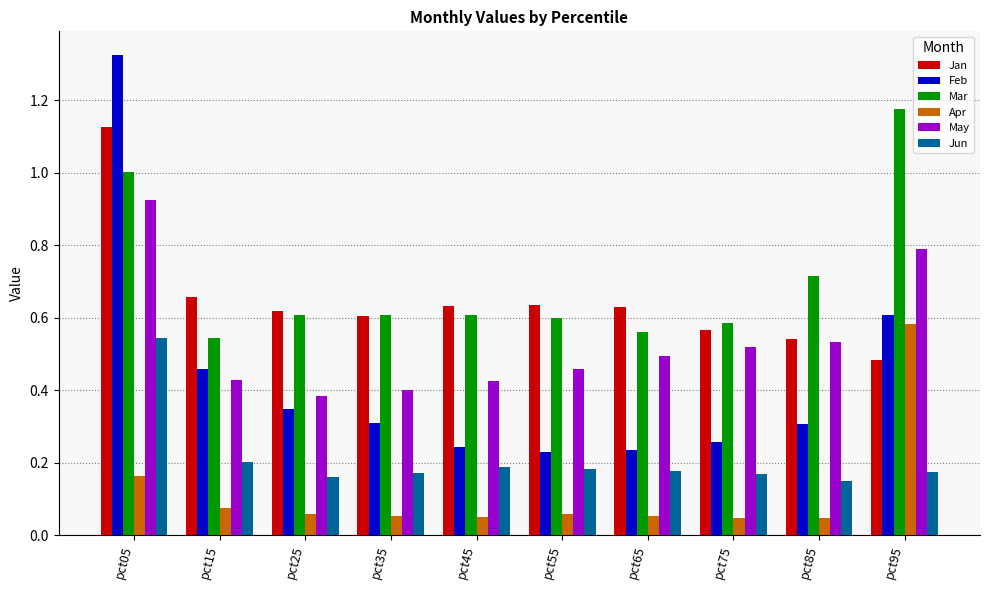

What is the sum of the Feb values at pct85 and pct15?

0.8